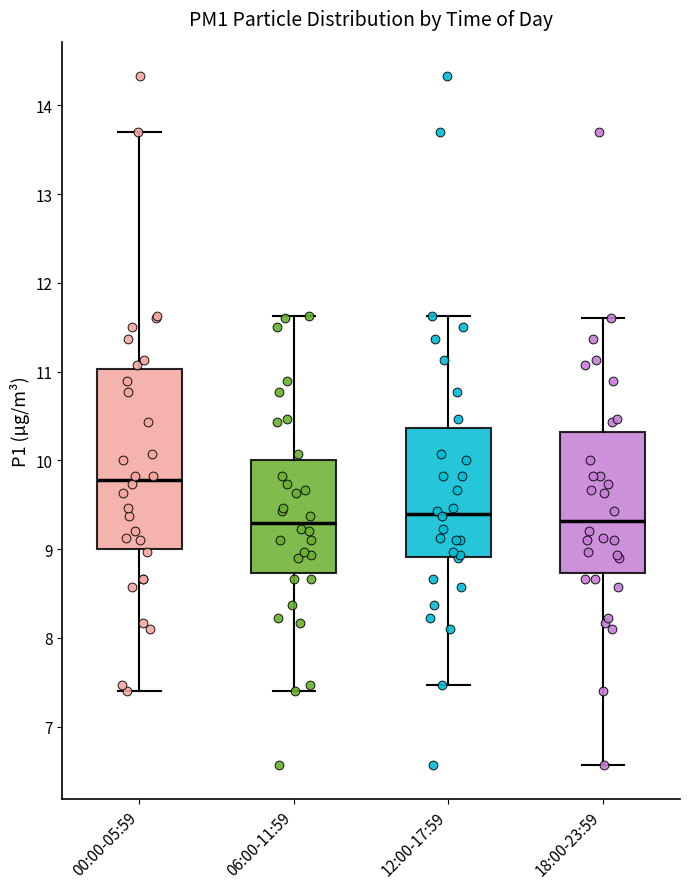

Where does the median line of the box for 12:00-17:59 sit on the y-axis? The values are not printed on the chart, so give them approximately, as read against the axis.

9.4